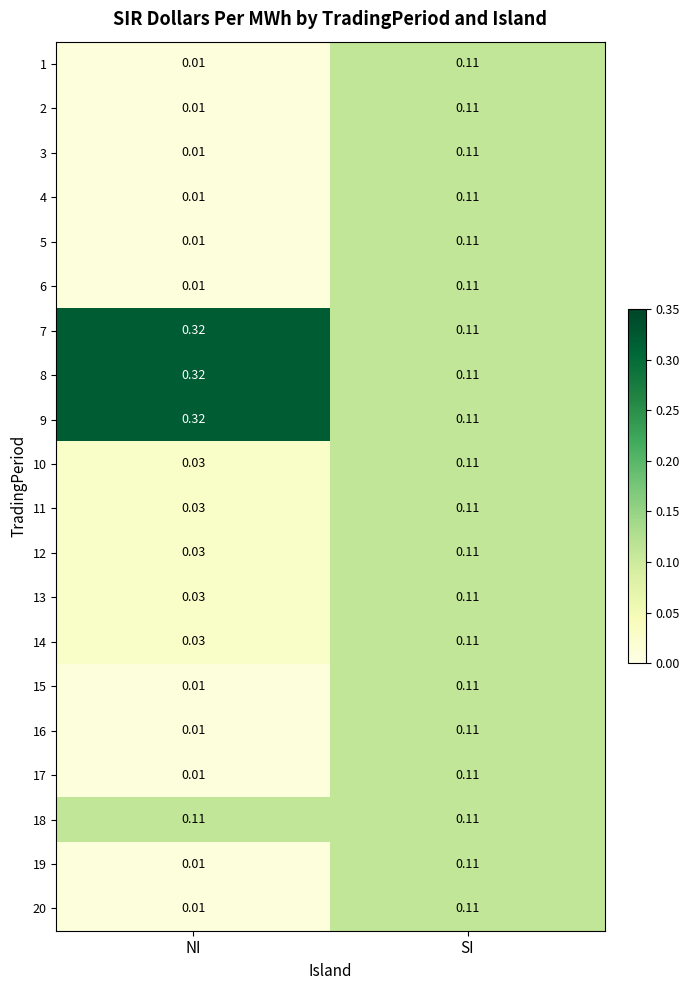

How many distinct data groups are displayed?

20